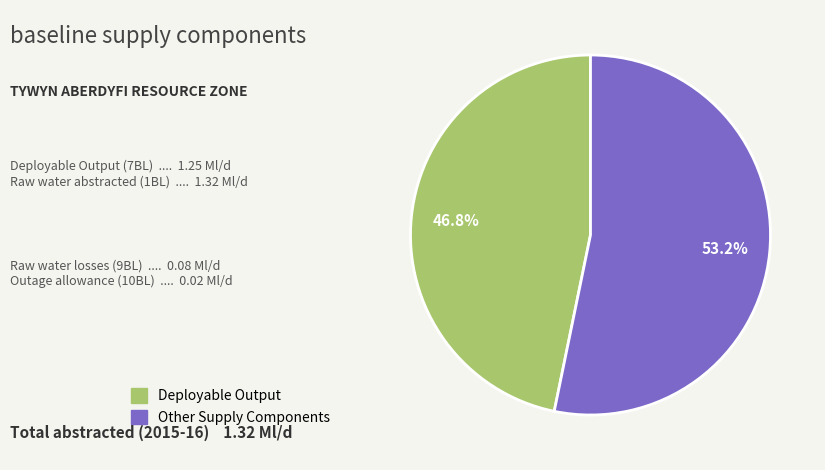

How many slices are in this pie chart?

2